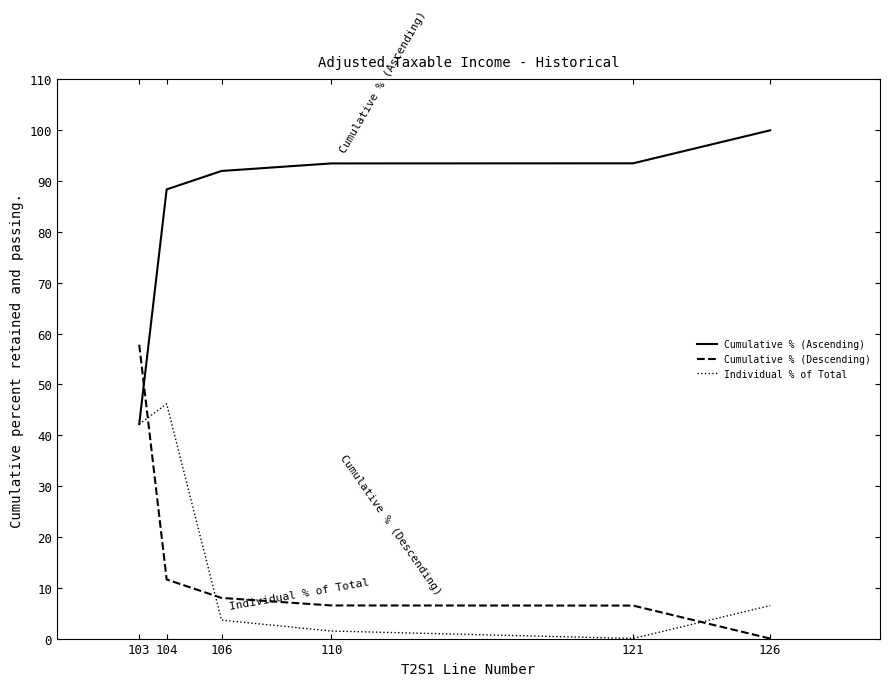

Which category has the highest value in the Cumulative % (Ascending) series?

126